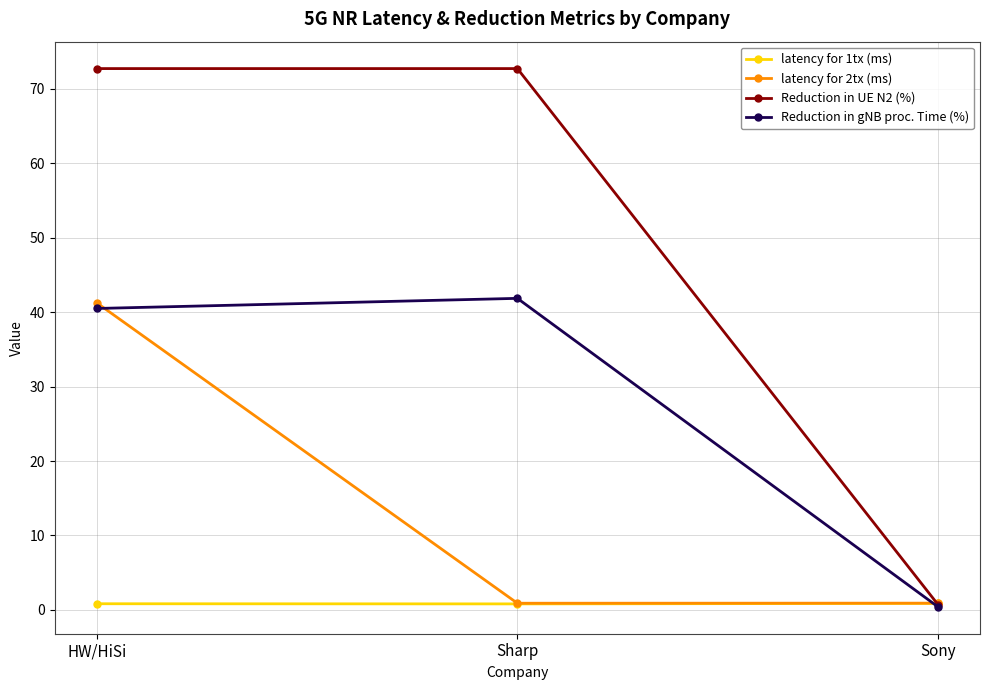

List the series in order of their overall mean, highest first.

Reduction in UE N2 (%), Reduction in gNB proc. Time (%), latency for 2tx (ms), latency for 1tx (ms)